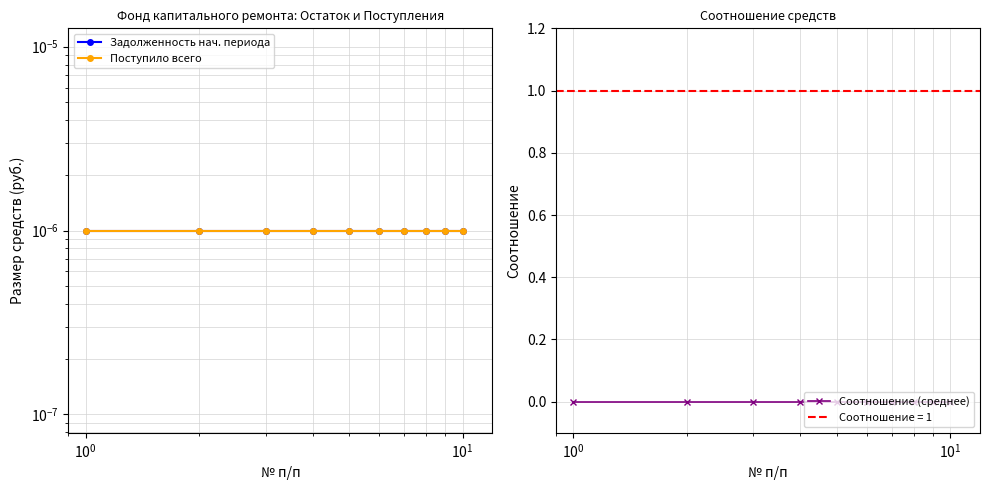

How many series are shown in this chart?

3